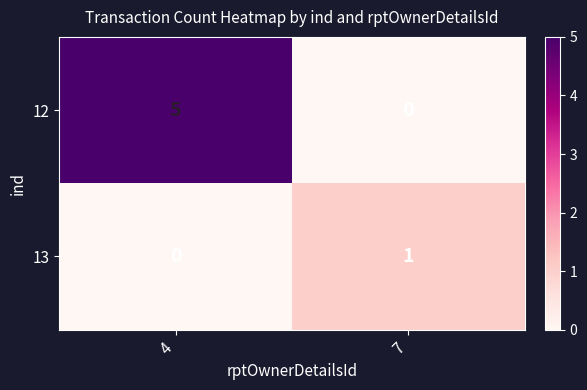

How many values in 12 are above zero?

1